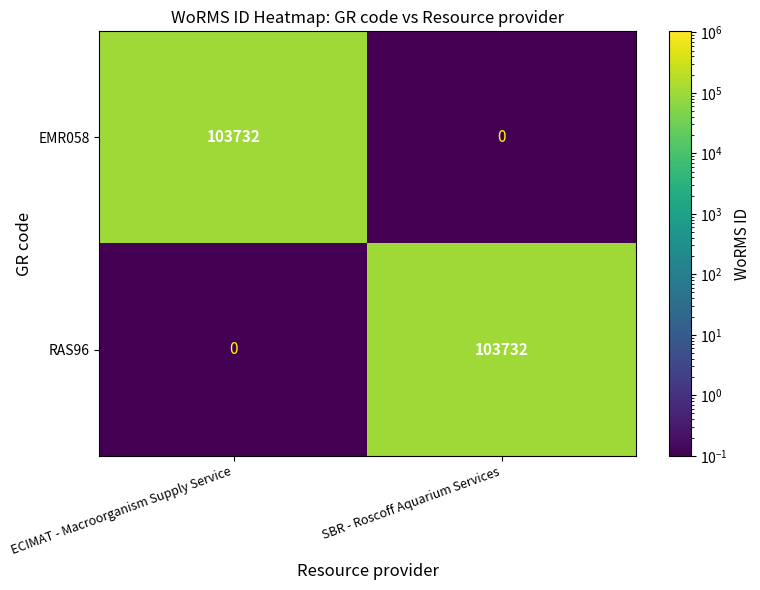

Count the number of data series in this chart.

2